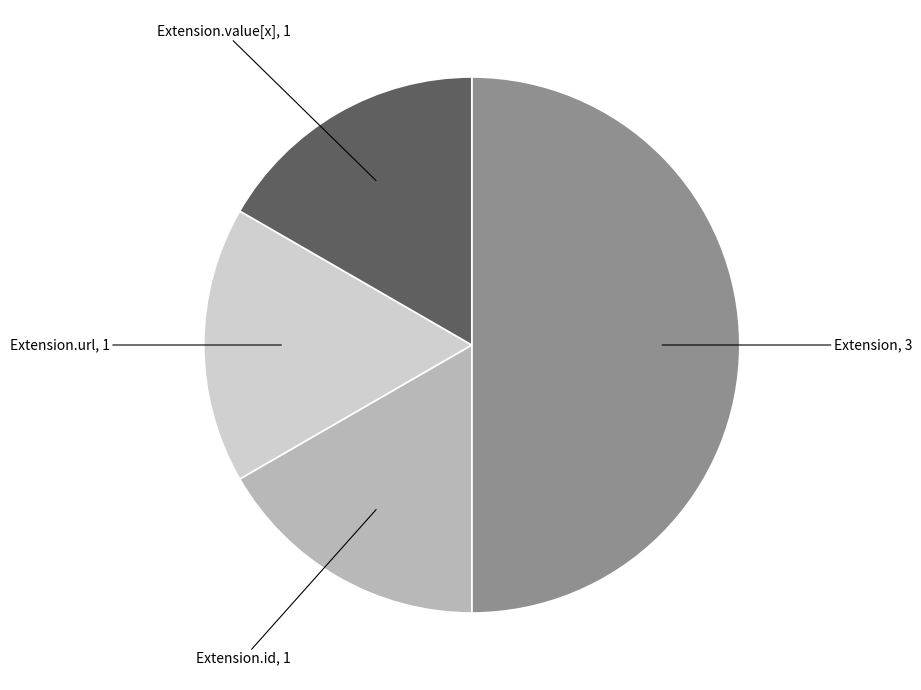

Which category has the biggest portion of the pie?

Extension